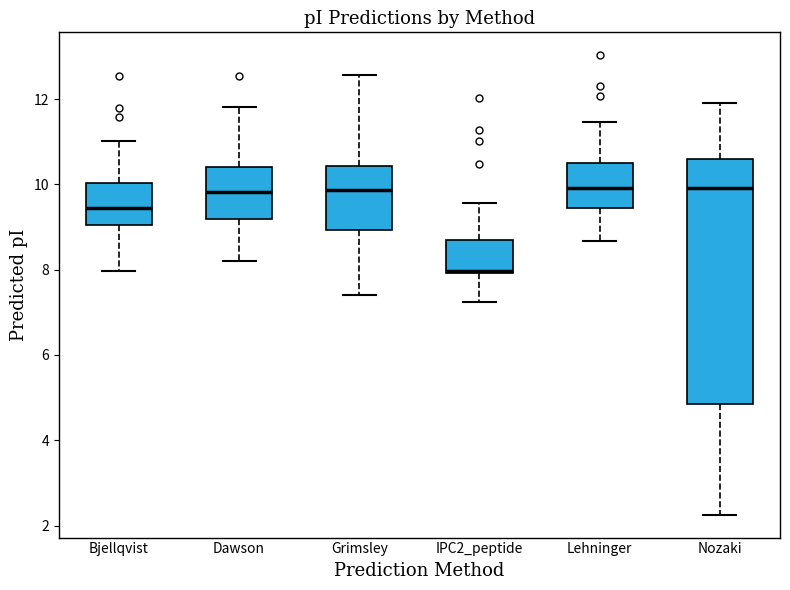

Reading left to right, transcribe this box plot: for each box, give where its median line is, the range the box spans, and where its two whiskers end, as read against the y-axis. The values are not printed on the chart, so give them approximately, as read against the axis.

Bjellqvist: median 9.4, box 9.0 to 10.0, whiskers 8.0 to 11.0
Dawson: median 9.8, box 9.2 to 10.4, whiskers 8.2 to 11.8
Grimsley: median 9.8, box 9.0 to 10.4, whiskers 7.4 to 12.6
IPC2_peptide: median 8.0 (just above the box's lower edge), box 8.0 to 8.6, whiskers 7.2 to 9.6
Lehninger: median 10.0, box 9.4 to 10.4, whiskers 8.6 to 11.4
Nozaki: median 10.0, box 4.8 to 10.6, whiskers 2.2 to 12.0